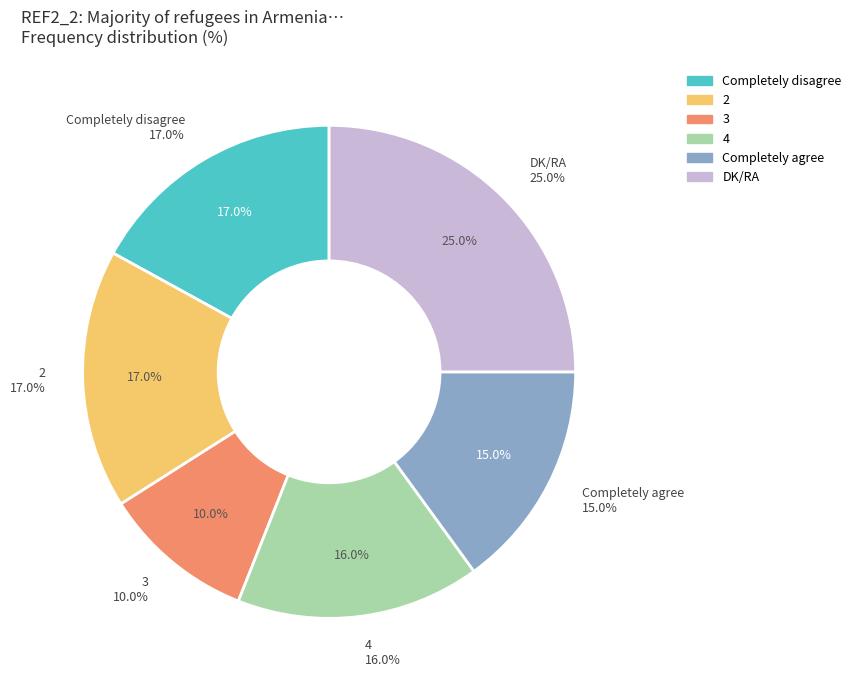

Rank the categories by value from lowest to highest.

3, Completely agree, 4, Completely disagree, 2, DK/RA